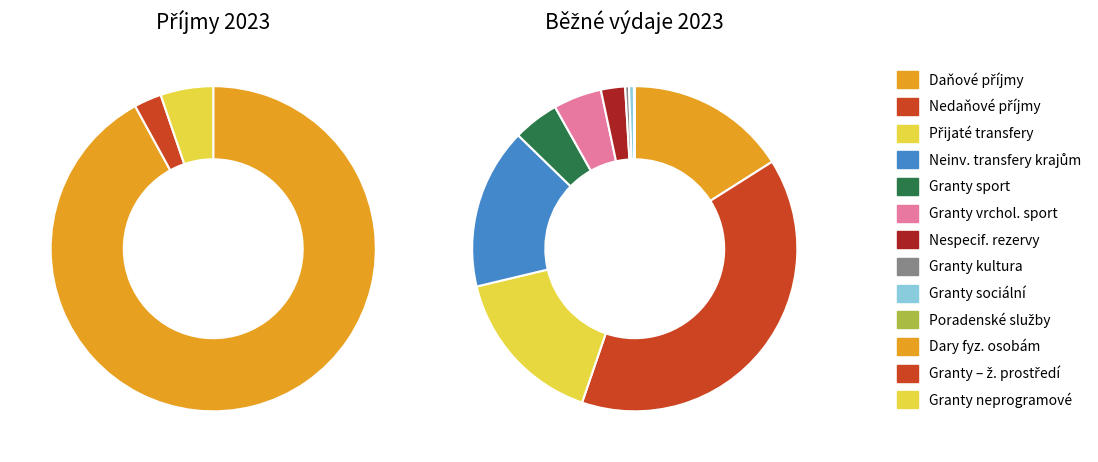

Which slice is the largest?

Daňové příjmy